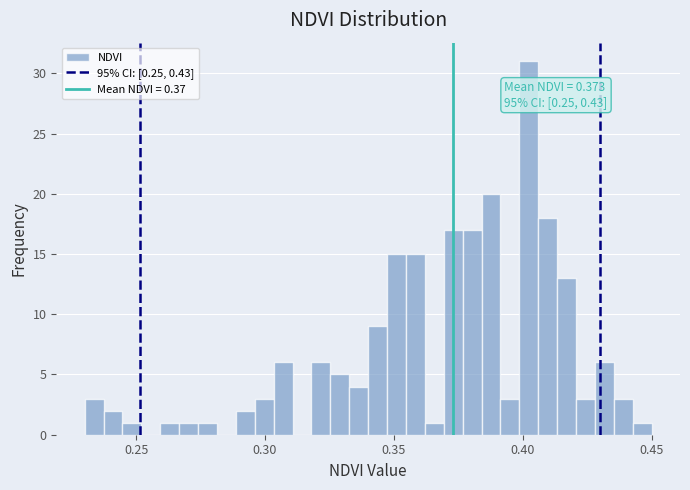

Around what value on the x-axis is the tallest bar? Give the approximate position of its centre, as read against the axis.

0.400